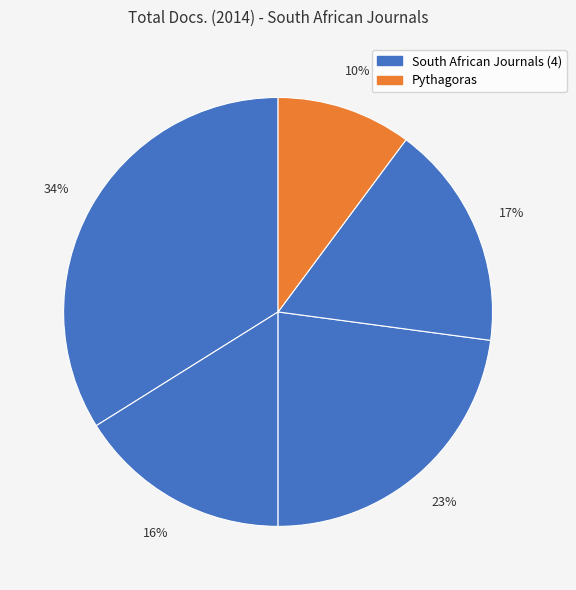

Is there any slice that represents more than half of the pie?

No